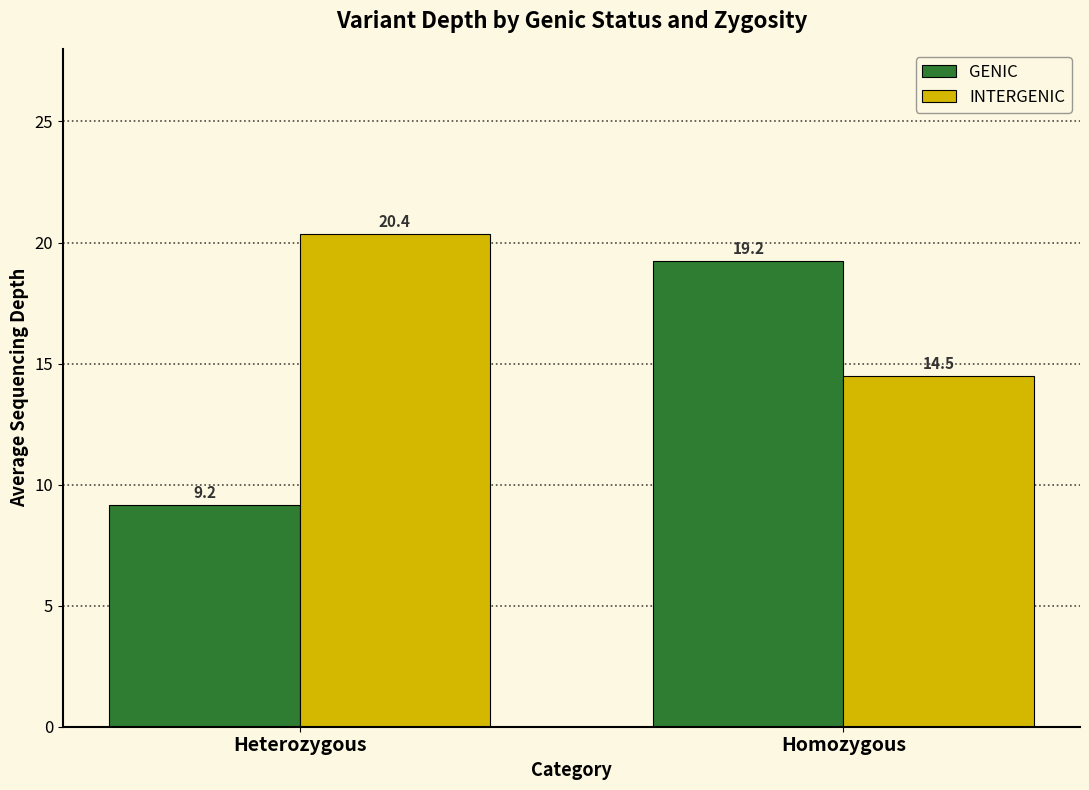

At which label does INTERGENIC first exceed 20?

Heterozygous